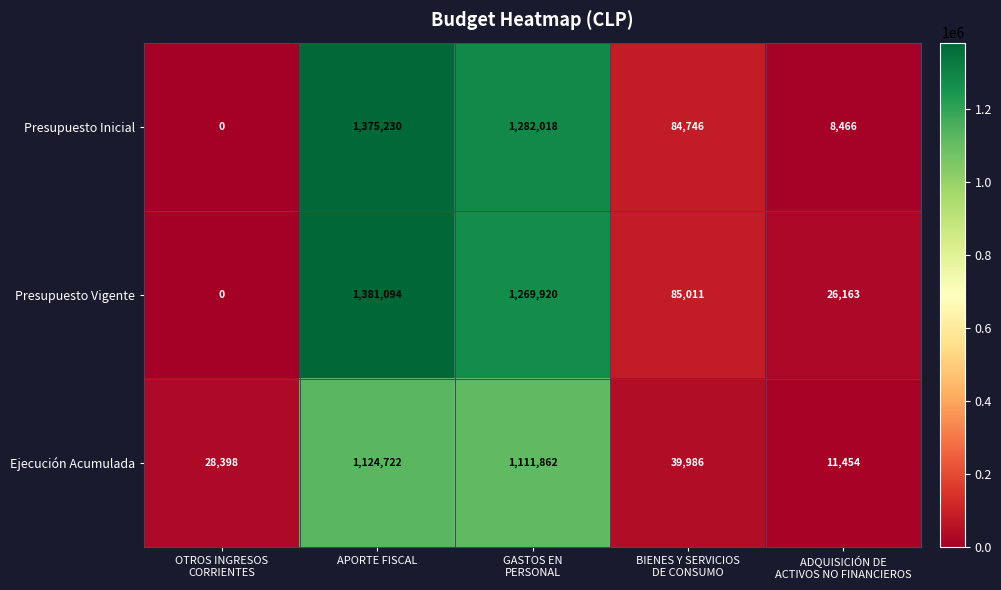

What is the average value of the Presupuesto Inicial series?

550092